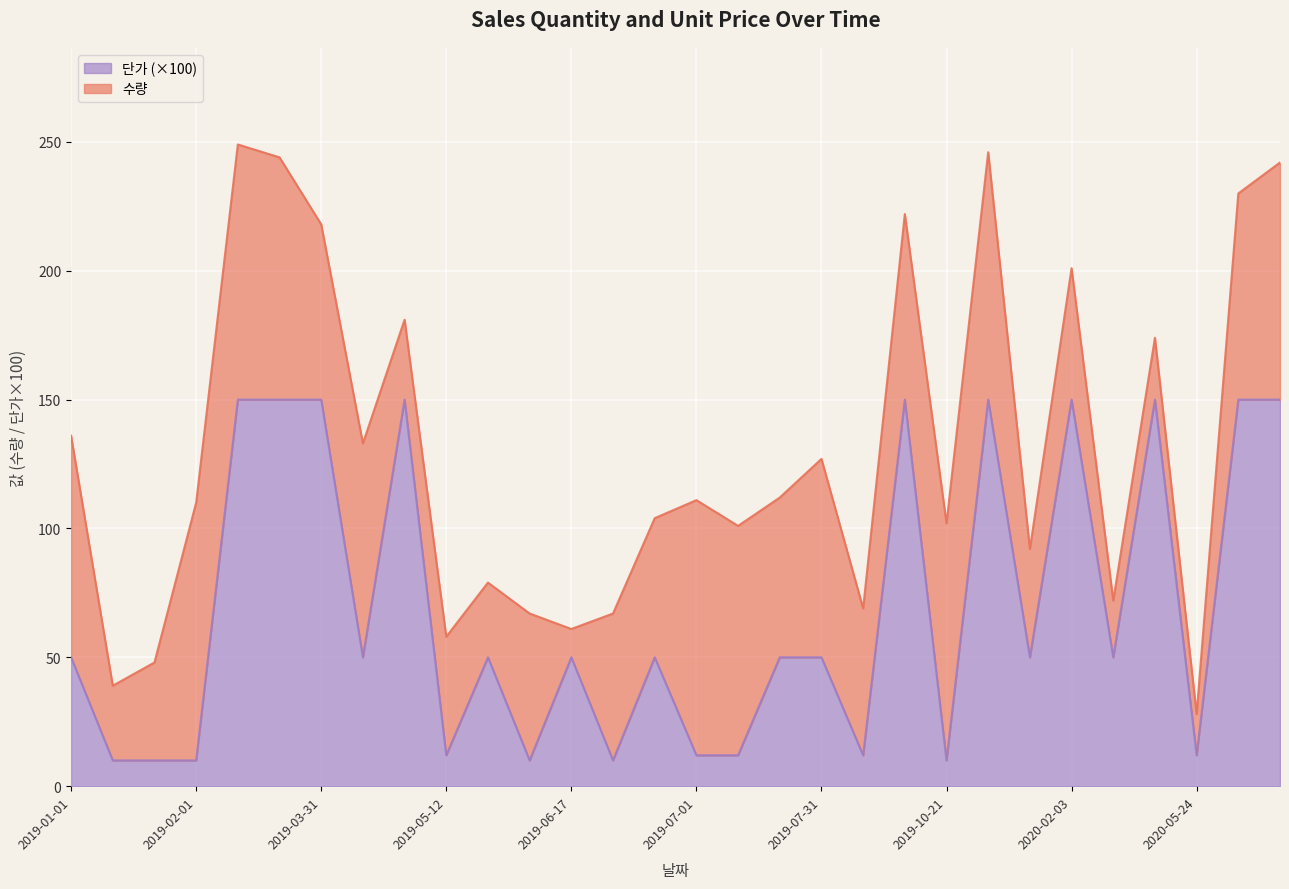

What is the change in value from 2019-01-19 to 2019-05-12?

+2